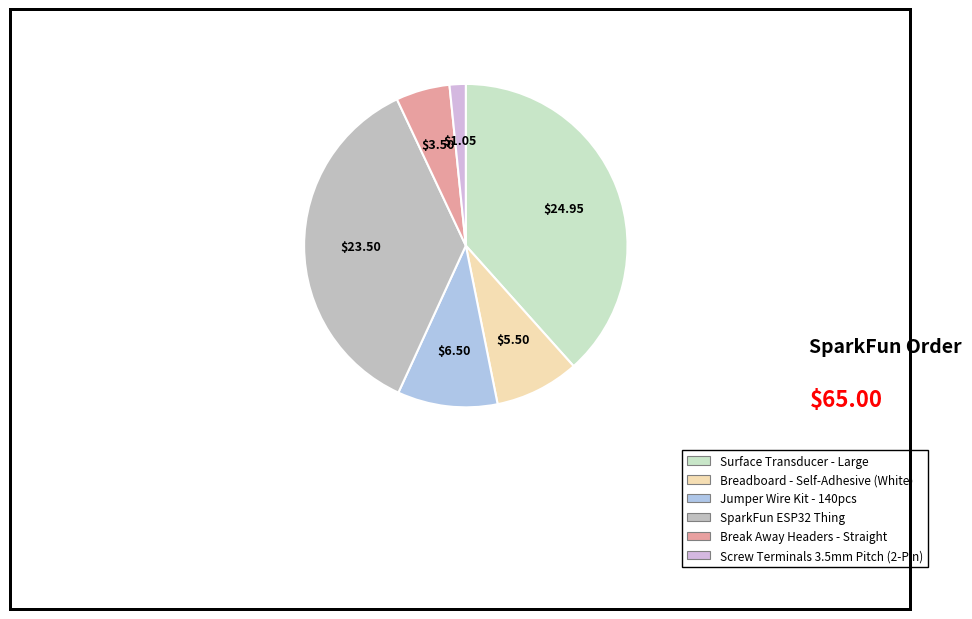

Count the number of slices in the pie.

6